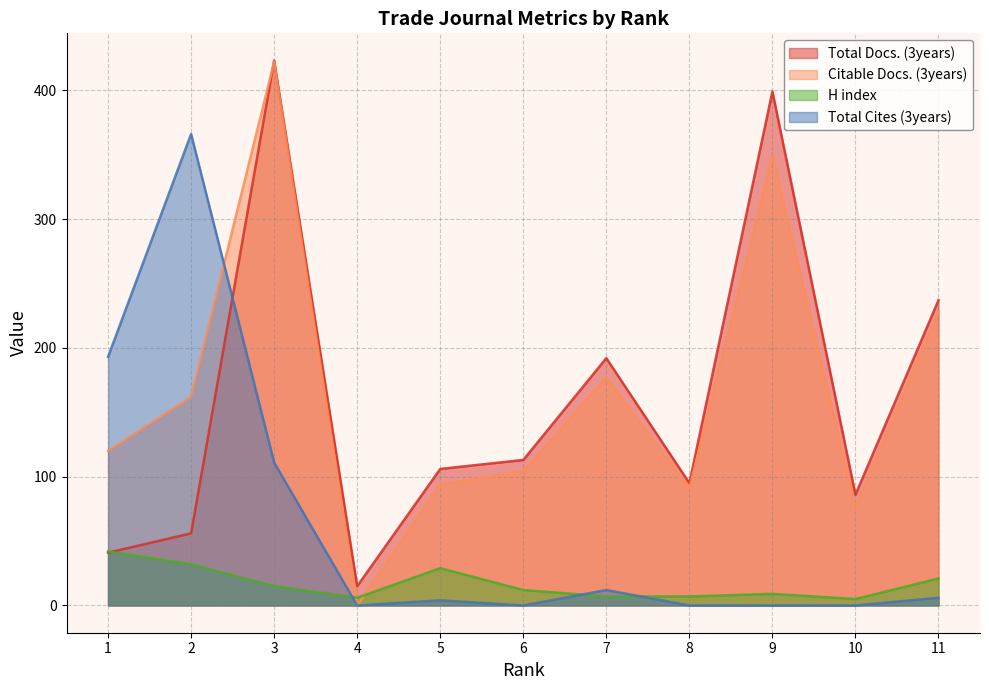

Reading left to right, what are all the values shown in this chart?

Total Docs. (3years): 41	56	423	15	106	113	192	95	399	86	237
Citable Docs. (3years): 120	162	422	0	94	104	177	91	349	76	228
H index: 42	32	15	6	29	12	7	7	9	5	21
Total Cites (3years): 193	366	111	0	4	0	12	0	0	0	6